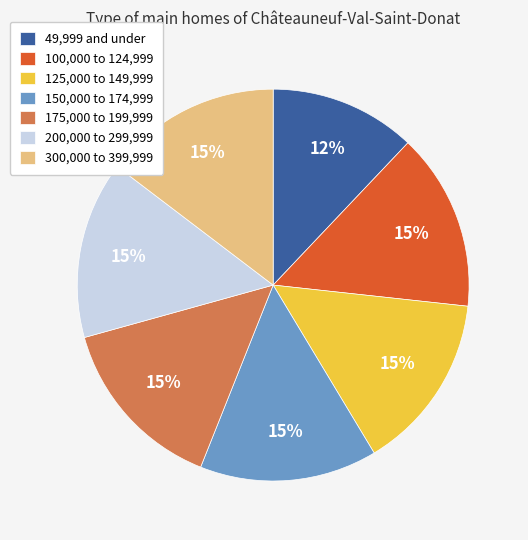

The 175,000 to 199,999 slice represents 15% of the pie. True or false?

True